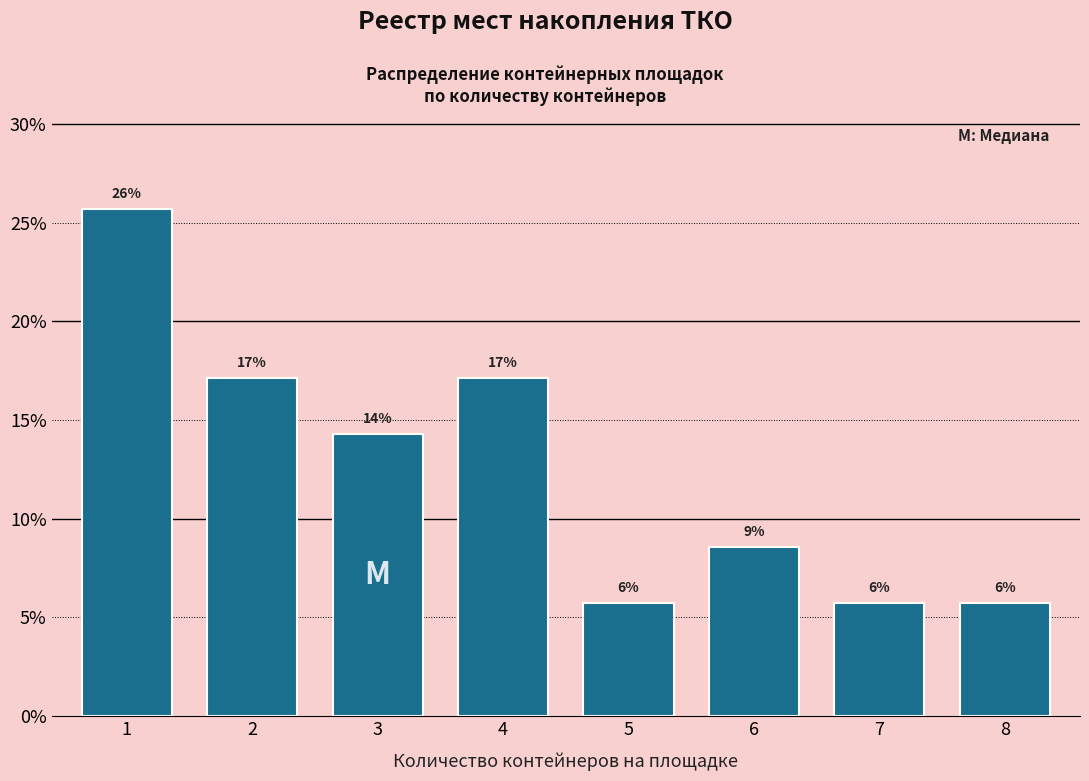

How many bars are there in total?

8